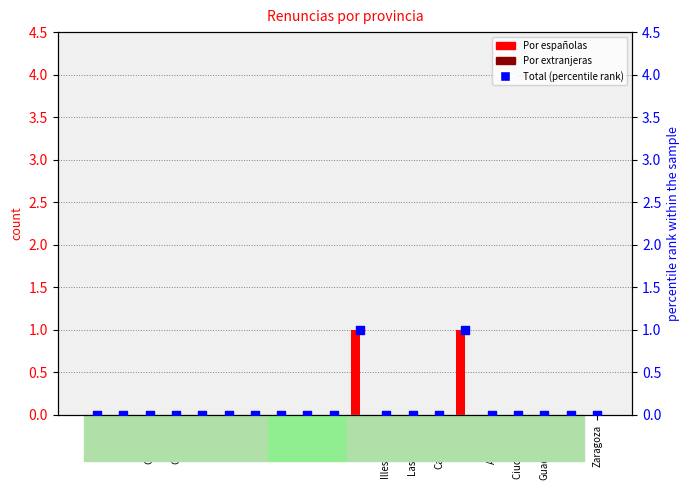

Is the value of Total (percentile rank) at Sevilla greater than the value of Por extranjeras at Cádiz?

No